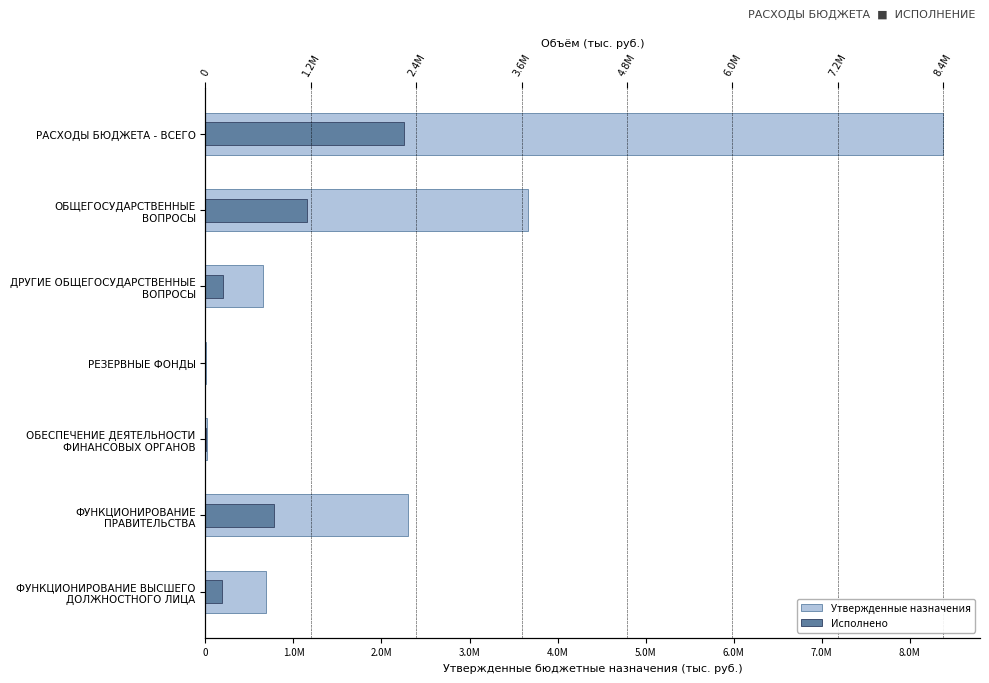

What are all the series names shown in the legend?

Утвержденные назначения, Исполнено